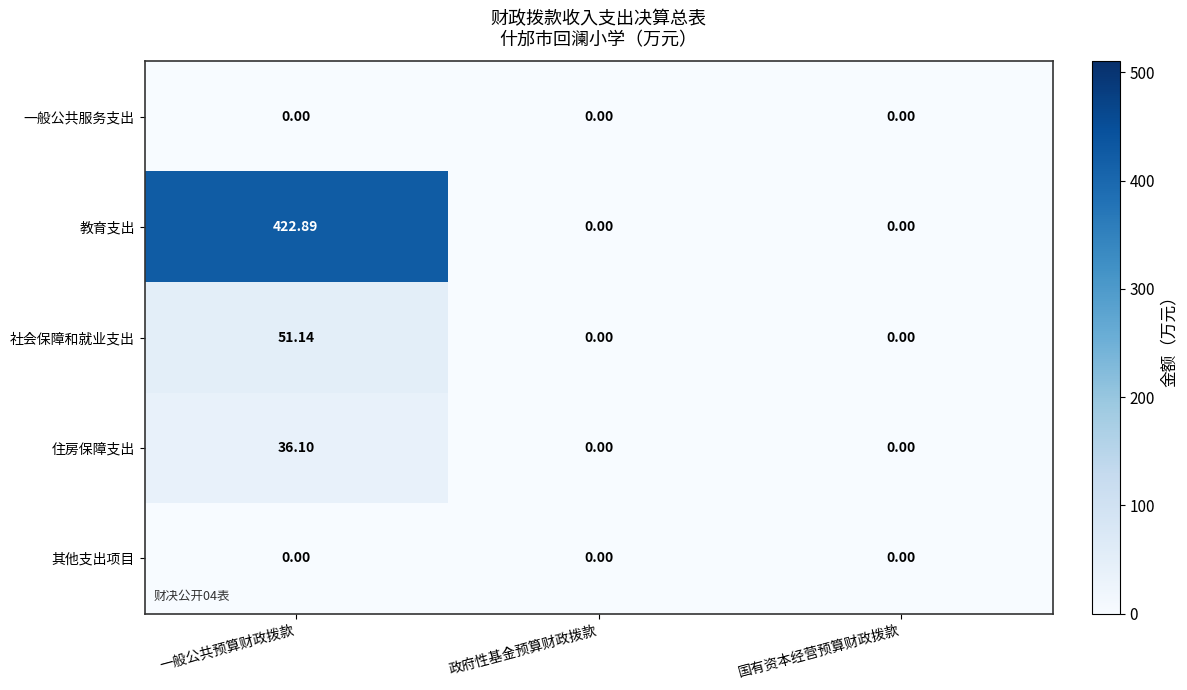

Which label corresponds to the largest value in the chart?

一般公共预算财政拨款